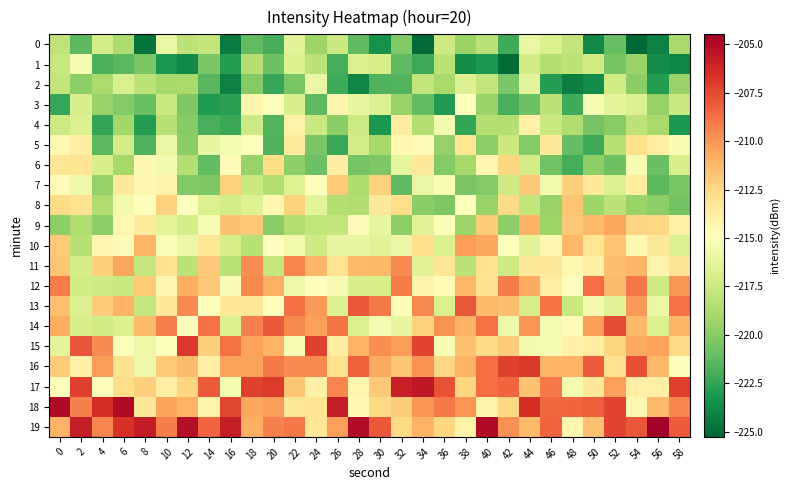

Reading left to right, what are all the values shown in this chart?

0: 0=-218.0	2=-221.3	4=-217.1	6=-218.7	8=-224.8	10=-216.0	12=-218.1	14=-217.8	16=-224.4	18=-221.2	20=-222.0	22=-216.4	24=-219.3	26=-217.5	28=-221.3	30=-223.4	32=-220.2	34=-225.1	36=-217.4	38=-219.4	40=-218.1	42=-222.2	44=-216.0	46=-216.8	48=-217.9	50=-223.8	52=-221.0	54=-225.3	56=-224.2	58=-218.9
1: 0=-217.7	2=-215.4	4=-221.8	6=-221.4	8=-220.4	10=-223.2	12=-223.8	14=-220.4	16=-222.8	18=-218.4	20=-220.7	22=-216.8	24=-218.1	26=-222.0	28=-216.8	30=-217.1	32=-221.2	34=-222.2	36=-218.3	38=-223.7	40=-223.1	42=-225.0	44=-217.2	46=-218.5	48=-218.1	50=-217.3	52=-220.5	54=-219.4	56=-223.7	58=-224.0
2: 0=-217.8	2=-219.8	4=-218.9	6=-216.9	8=-218.2	10=-219.0	12=-218.9	14=-221.5	16=-224.2	18=-220.1	20=-222.4	22=-220.4	24=-216.0	26=-222.2	28=-223.9	30=-221.7	32=-221.6	34=-217.9	36=-218.9	38=-216.7	40=-217.9	42=-220.4	44=-216.4	46=-222.8	48=-224.3	50=-223.6	52=-217.3	54=-219.9	56=-222.9	58=-219.5
3: 0=-222.4	2=-216.9	4=-219.4	6=-220.1	8=-220.9	10=-217.6	12=-220.3	14=-223.0	16=-222.7	18=-214.3	20=-214.8	22=-216.9	24=-221.2	26=-214.2	28=-216.1	30=-216.7	32=-219.4	34=-221.2	36=-222.9	38=-214.9	40=-219.3	42=-221.9	44=-220.8	46=-218.1	48=-222.1	50=-215.3	52=-216.3	54=-216.7	56=-219.6	58=-217.6
4: 0=-217.5	2=-216.8	4=-222.5	6=-219.1	8=-222.9	10=-218.4	12=-220.0	14=-221.9	16=-222.3	18=-217.4	20=-221.6	22=-214.1	24=-217.5	26=-219.8	28=-217.4	30=-223.1	32=-213.7	34=-218.5	36=-215.5	38=-222.5	40=-218.4	42=-218.4	44=-213.9	46=-217.6	48=-218.6	50=-220.6	52=-220.0	54=-218.1	56=-218.9	58=-223.1
5: 0=-214.4	2=-213.7	4=-221.3	6=-217.2	8=-221.6	10=-216.0	12=-219.9	14=-216.1	16=-215.4	18=-215.0	20=-221.6	22=-213.5	24=-220.4	26=-222.3	28=-217.2	30=-219.0	32=-214.4	34=-214.6	36=-219.5	38=-213.2	40=-219.8	42=-217.6	44=-220.1	46=-213.3	48=-221.1	50=-222.3	52=-218.4	54=-212.8	56=-213.8	58=-215.2
6: 0=-213.2	2=-213.2	4=-216.9	6=-218.9	8=-214.4	10=-215.5	12=-218.4	14=-221.2	16=-214.6	18=-219.5	20=-212.7	22=-219.7	24=-220.9	26=-213.8	28=-220.6	30=-220.3	32=-216.1	34=-213.4	36=-220.1	38=-219.0	40=-214.3	42=-212.4	44=-217.1	46=-220.7	48=-222.0	50=-219.8	52=-220.8	54=-215.3	56=-220.9	58=-217.0
7: 0=-214.6	2=-215.7	4=-219.5	6=-213.5	8=-214.4	10=-214.1	12=-220.2	14=-220.3	16=-212.2	18=-217.5	20=-218.5	22=-216.6	24=-214.9	26=-212.0	28=-218.6	30=-212.3	32=-221.3	34=-216.0	36=-215.2	38=-220.4	40=-220.1	42=-217.3	44=-211.8	46=-215.5	48=-212.2	50=-213.5	52=-216.8	54=-213.7	56=-221.3	58=-220.4
8: 0=-212.6	2=-212.9	4=-218.6	6=-215.6	8=-214.8	10=-212.2	12=-214.9	14=-216.8	16=-217.2	18=-216.6	20=-214.4	22=-212.2	24=-216.4	26=-218.4	28=-218.5	30=-213.4	32=-212.7	34=-219.9	36=-220.2	38=-215.0	40=-219.4	42=-212.7	44=-217.8	46=-219.5	48=-211.7	50=-219.3	52=-218.1	54=-219.4	56=-219.8	58=-220.7
9: 0=-219.8	2=-218.6	4=-219.8	6=-214.4	8=-213.5	10=-216.4	12=-217.1	14=-215.3	16=-211.6	18=-211.8	20=-219.9	22=-218.5	24=-217.9	26=-217.8	28=-214.6	30=-216.1	32=-219.8	34=-216.6	36=-215.1	38=-219.3	40=-212.0	42=-219.8	44=-211.1	46=-219.3	48=-211.9	50=-211.3	52=-210.5	54=-212.3	56=-212.5	58=-213.9
10: 0=-211.9	2=-218.4	4=-214.3	6=-214.6	8=-211.1	10=-215.1	12=-215.9	14=-213.3	16=-217.0	18=-218.3	20=-214.9	22=-215.5	24=-217.4	26=-216.0	28=-216.0	30=-216.4	32=-215.9	34=-212.8	36=-216.7	38=-210.2	40=-210.5	42=-214.9	44=-216.4	46=-214.4	48=-211.2	50=-213.2	52=-211.7	54=-214.4	56=-213.4	58=-216.8
11: 0=-211.8	2=-217.1	4=-212.2	6=-210.5	8=-217.8	10=-213.0	12=-218.2	14=-211.9	16=-218.3	18=-209.7	20=-217.7	22=-209.5	24=-211.1	26=-213.2	28=-211.3	30=-211.2	32=-209.6	34=-216.6	36=-213.2	38=-218.2	40=-212.9	42=-217.4	44=-213.5	46=-213.4	48=-214.4	50=-213.9	52=-211.5	54=-211.1	56=-214.2	58=-213.1
12: 0=-209.2	2=-217.3	4=-217.3	6=-217.6	8=-211.9	10=-214.3	12=-210.8	14=-211.8	16=-215.2	18=-209.5	20=-210.9	22=-215.8	24=-214.9	26=-215.4	28=-216.9	30=-217.0	32=-209.1	34=-214.1	36=-214.7	38=-211.2	40=-213.0	42=-209.1	44=-210.7	46=-213.7	48=-214.7	50=-208.6	52=-211.3	54=-209.0	56=-217.3	58=-210.0
13: 0=-211.5	2=-216.7	4=-212.0	6=-211.0	8=-217.8	10=-213.4	12=-209.7	14=-215.0	16=-213.3	18=-213.5	20=-214.9	22=-208.7	24=-210.1	26=-216.8	28=-207.9	30=-209.1	32=-215.1	34=-209.5	36=-216.8	38=-207.9	40=-211.3	42=-211.4	44=-217.0	46=-208.9	48=-217.6	50=-215.5	52=-216.5	54=-210.1	56=-215.9	58=-208.8
14: 0=-210.7	2=-216.9	4=-217.3	6=-216.8	8=-211.2	10=-209.3	12=-214.9	14=-208.8	16=-216.7	18=-209.3	20=-208.0	22=-209.6	24=-210.3	26=-208.9	28=-216.9	30=-215.3	32=-216.1	34=-212.3	36=-209.9	38=-211.0	40=-208.8	42=-215.8	44=-210.0	46=-215.4	48=-214.6	50=-210.2	52=-207.5	54=-211.2	56=-216.8	58=-211.1
15: 0=-216.3	2=-207.9	4=-209.6	6=-215.0	8=-215.8	10=-214.9	12=-206.9	14=-212.1	16=-208.9	18=-210.3	20=-211.0	22=-215.3	24=-207.2	26=-213.7	28=-210.9	30=-209.7	32=-210.2	34=-207.3	36=-215.2	38=-211.6	40=-212.7	42=-212.0	44=-215.5	46=-215.4	48=-213.9	50=-213.7	52=-212.4	54=-210.6	56=-210.4	58=-212.6
16: 0=-212.0	2=-213.9	4=-210.2	6=-212.9	8=-215.7	10=-211.9	12=-211.4	14=-213.9	16=-210.4	18=-210.4	20=-209.1	22=-209.6	24=-209.6	26=-212.9	28=-208.2	30=-210.6	32=-211.8	34=-209.8	36=-212.5	38=-211.0	40=-208.7	42=-207.2	44=-206.9	46=-211.1	48=-210.9	50=-208.1	52=-213.0	54=-207.7	56=-211.2	58=-214.9
17: 0=-214.8	2=-207.1	4=-215.0	6=-212.7	8=-212.2	10=-213.8	12=-212.4	14=-208.1	16=-215.4	18=-207.2	20=-206.9	22=-211.8	24=-214.0	26=-209.5	28=-214.3	30=-211.9	32=-205.9	34=-205.6	36=-207.8	38=-212.4	40=-208.6	42=-208.5	44=-211.6	46=-209.1	48=-215.4	50=-213.4	52=-210.3	54=-213.9	56=-213.8	58=-207.1
18: 0=-205.0	2=-209.3	4=-206.5	6=-205.0	8=-213.5	10=-210.4	12=-211.0	14=-214.1	16=-207.4	18=-210.6	20=-210.2	22=-213.4	24=-213.1	26=-205.8	28=-214.5	30=-212.6	32=-212.0	34=-210.0	36=-209.0	38=-210.0	40=-214.1	42=-212.5	44=-206.5	46=-208.5	48=-208.4	50=-208.2	52=-207.3	54=-214.3	56=-211.2	58=-209.5
19: 0=-210.9	2=-205.9	4=-209.5	6=-206.6	8=-205.8	10=-209.3	12=-205.2	14=-208.4	16=-205.8	18=-210.9	20=-209.3	22=-209.0	24=-213.3	26=-210.3	28=-205.1	30=-208.0	32=-212.5	34=-210.9	36=-212.4	38=-214.1	40=-205.0	42=-209.8	44=-211.2	46=-208.3	48=-214.2	50=-211.5	52=-207.3	54=-208.0	56=-204.5	58=-208.1